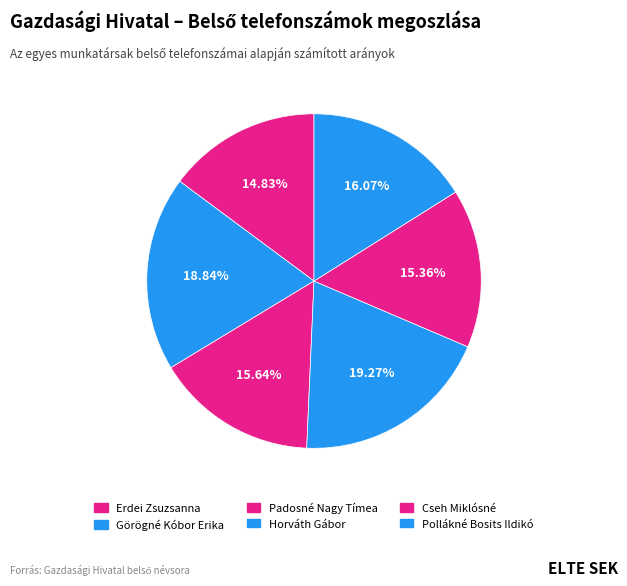

How many slices are in this pie chart?

6